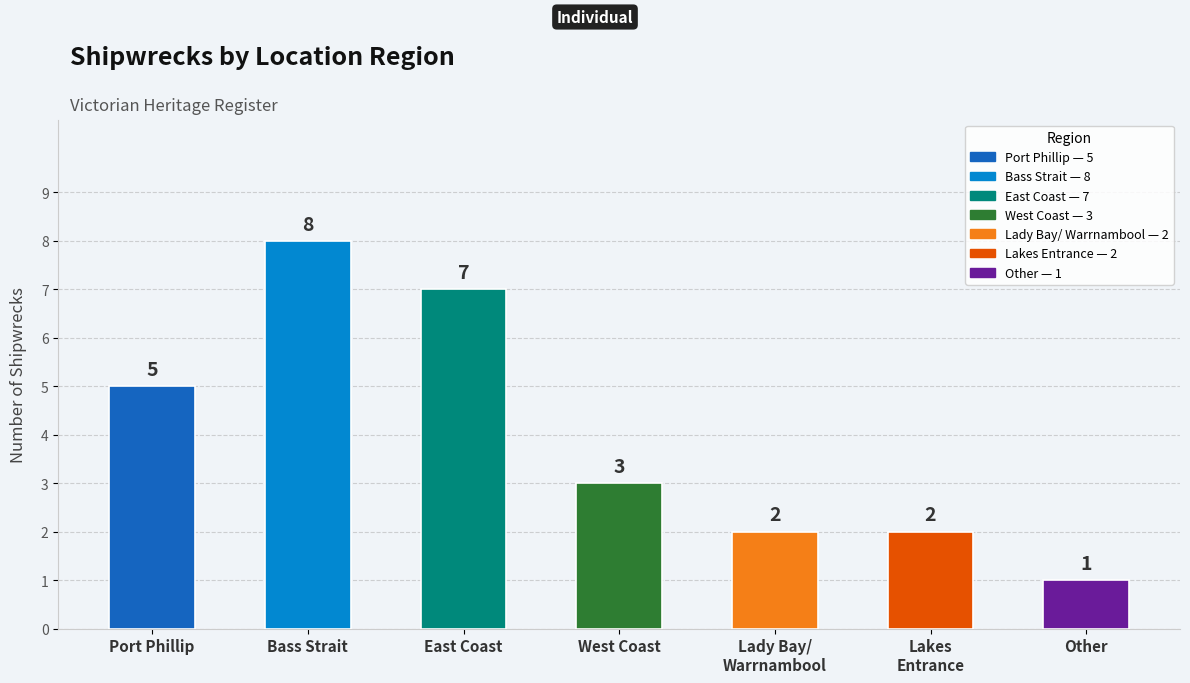

At which category does the chart reach its minimum across all series?

Other